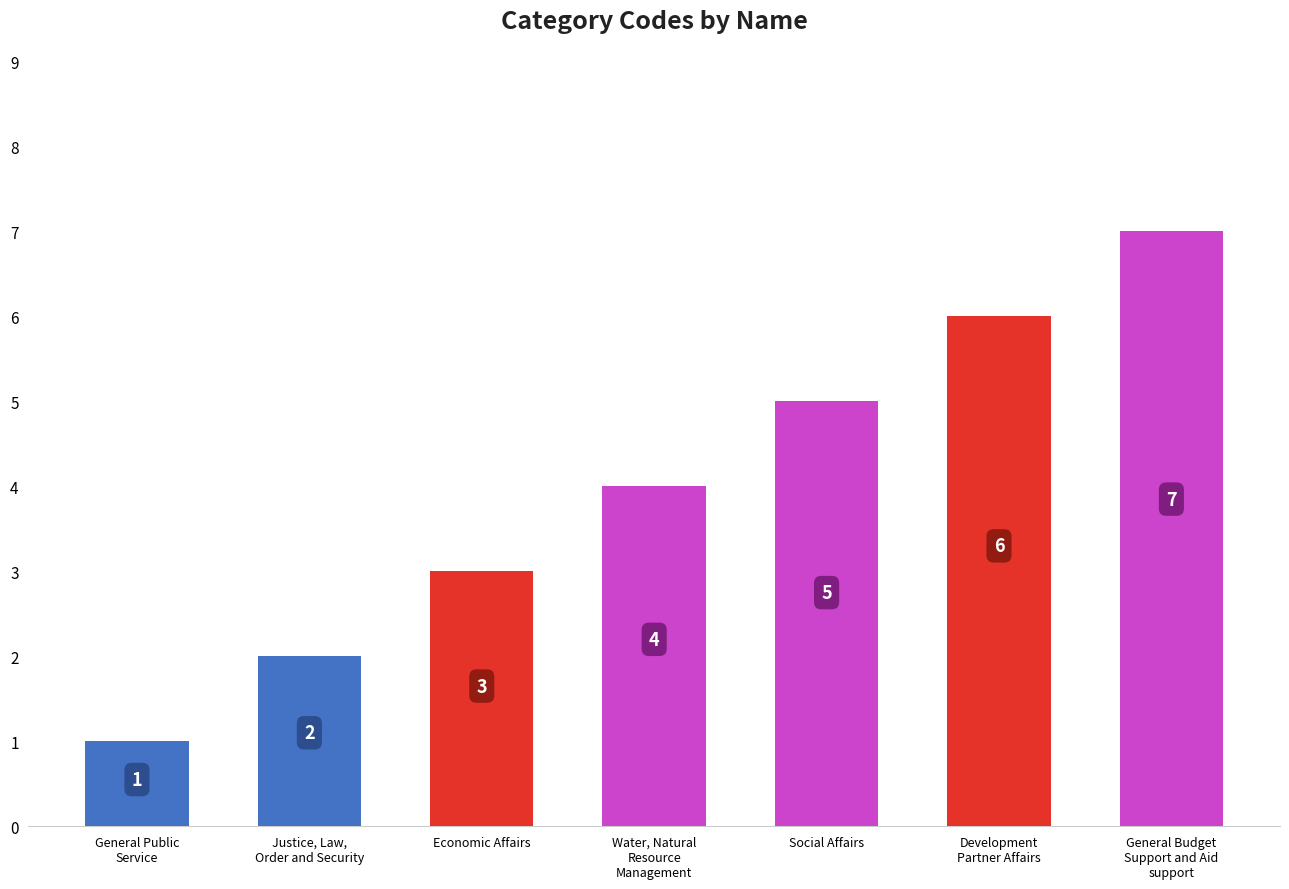

What is the smallest value displayed?

1